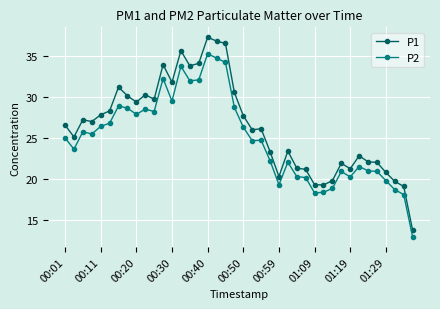

Which series has the largest range (max minus min)?

P1